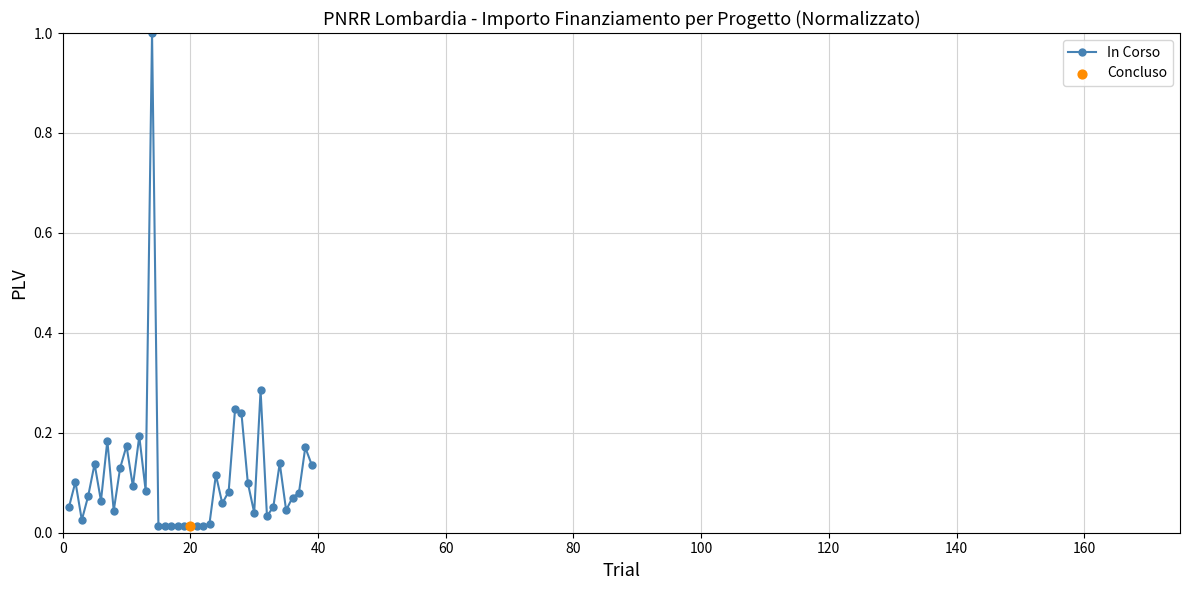

What is the sum of all values?

4.4